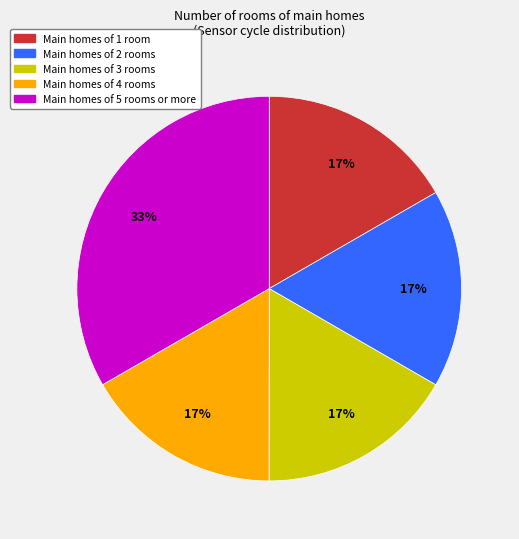

Is there any slice that represents more than half of the pie?

No